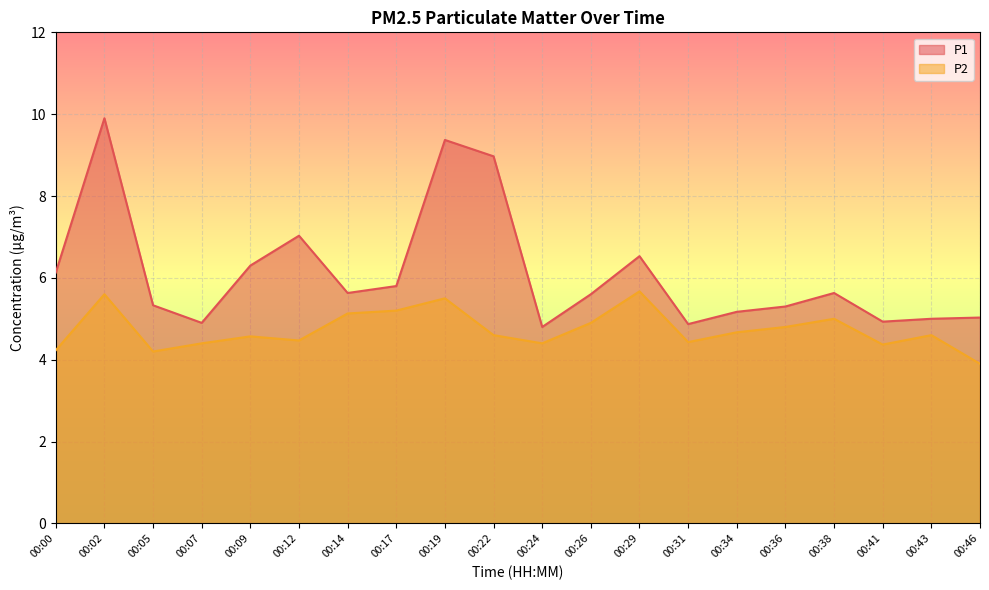

True or false: P2 and P1 cross at least once.

False